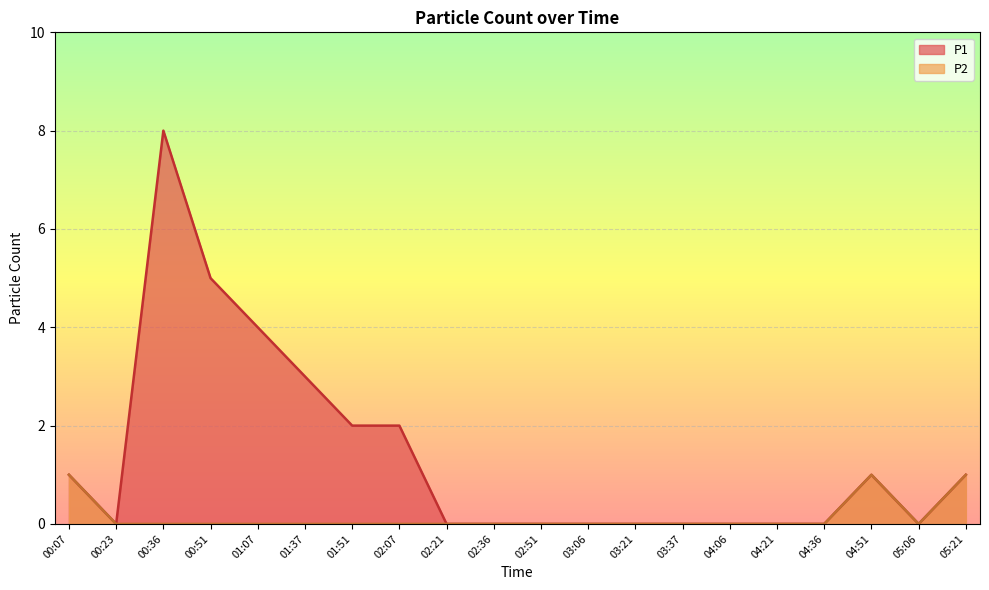

What are all the series names shown in the legend?

P1, P2